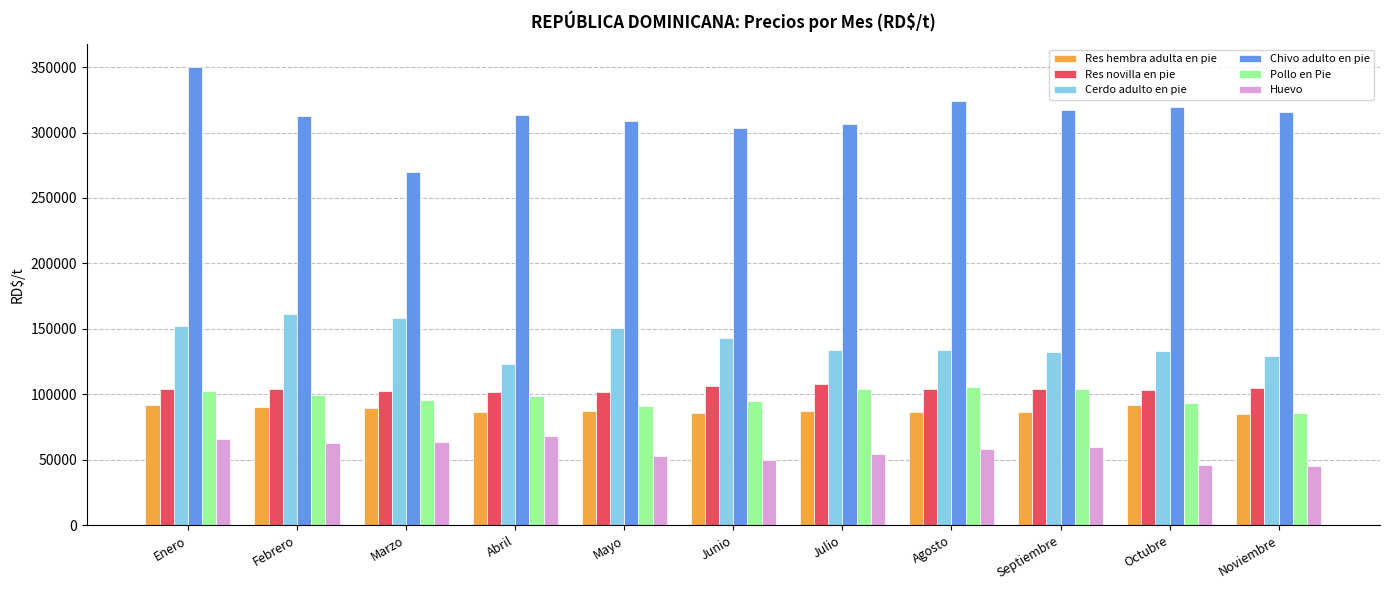

Is the value of Cerdo adulto en pie at Septiembre greater than the value of Pollo en Pie at Marzo?

Yes